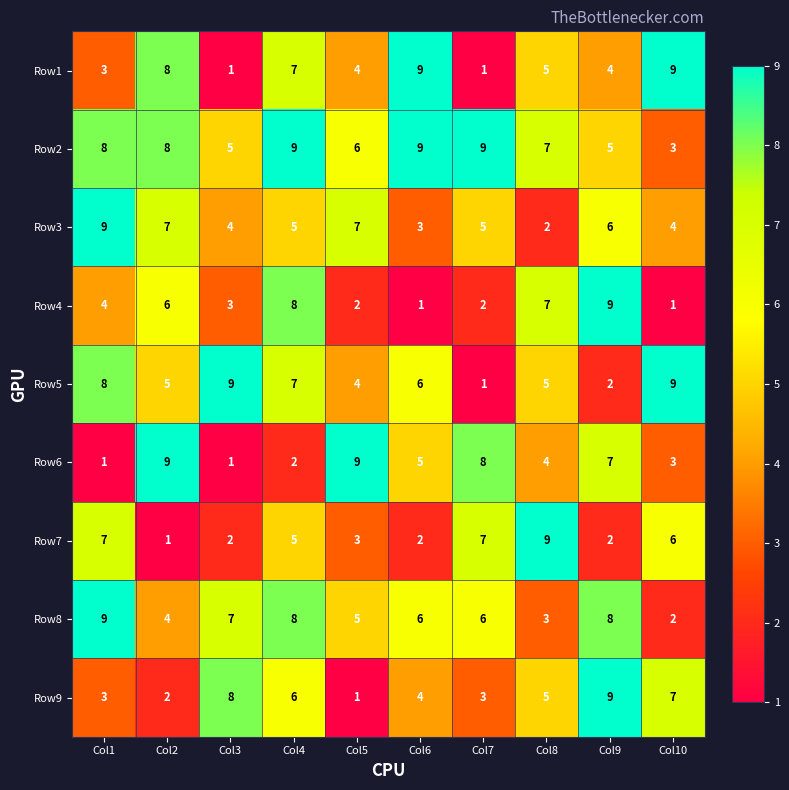

What is the maximum value for Row1?

9